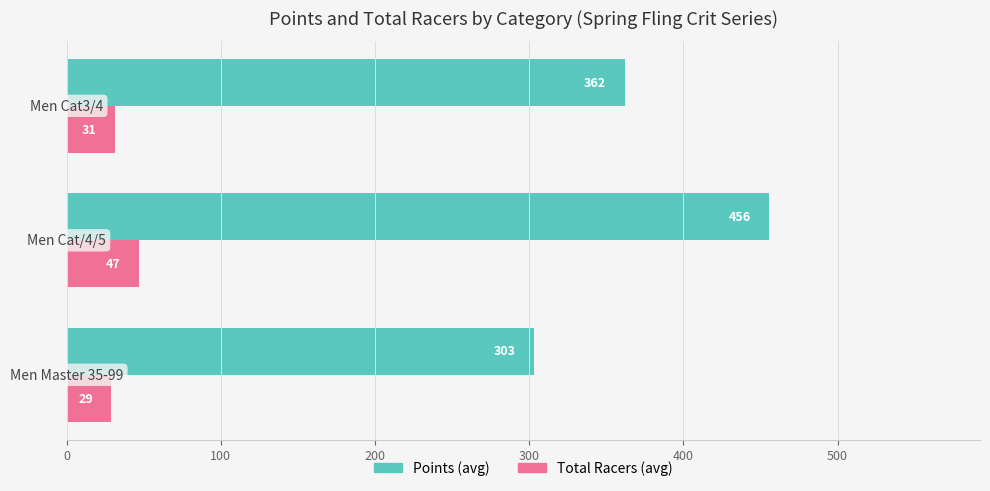

What is the minimum value shown in the chart?

29.0